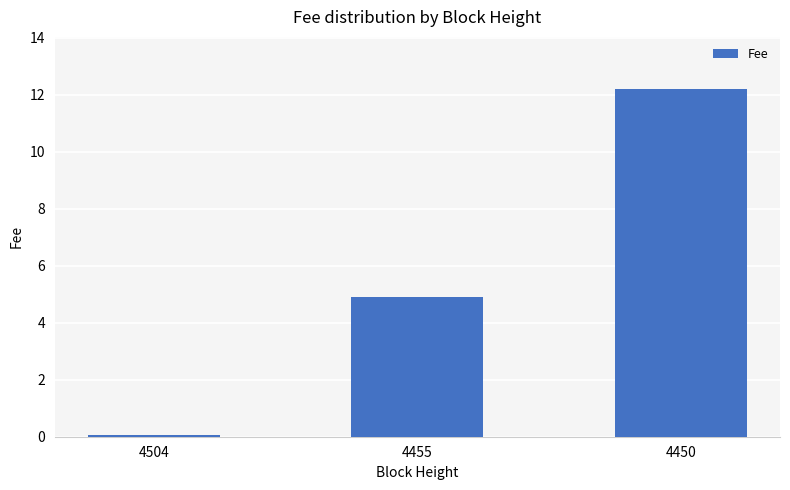

What is the difference between the maximum and second lowest values?

7.3